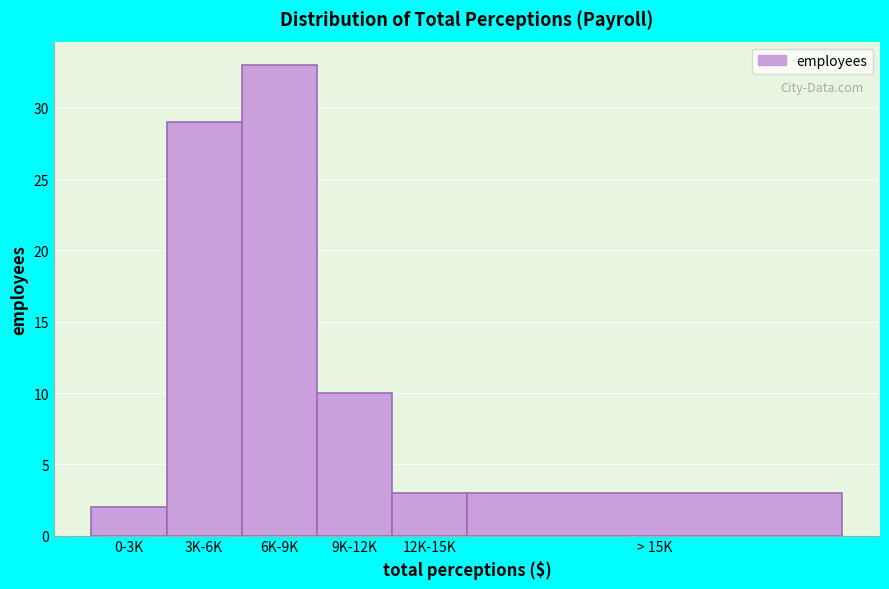

Reading left to right, extract all data points from this chart.

2	29	33	10	3	3